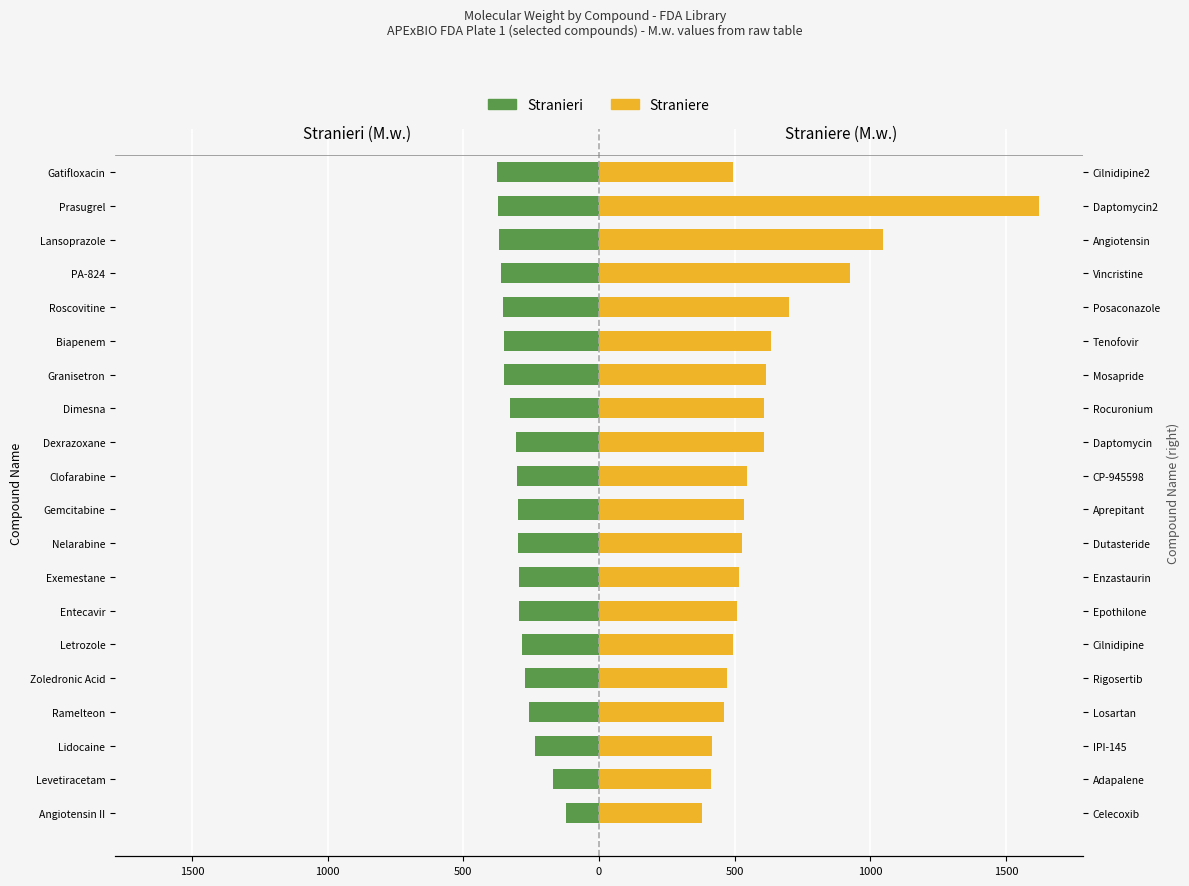

What is the sum of all Stranieri values?

-5996.0